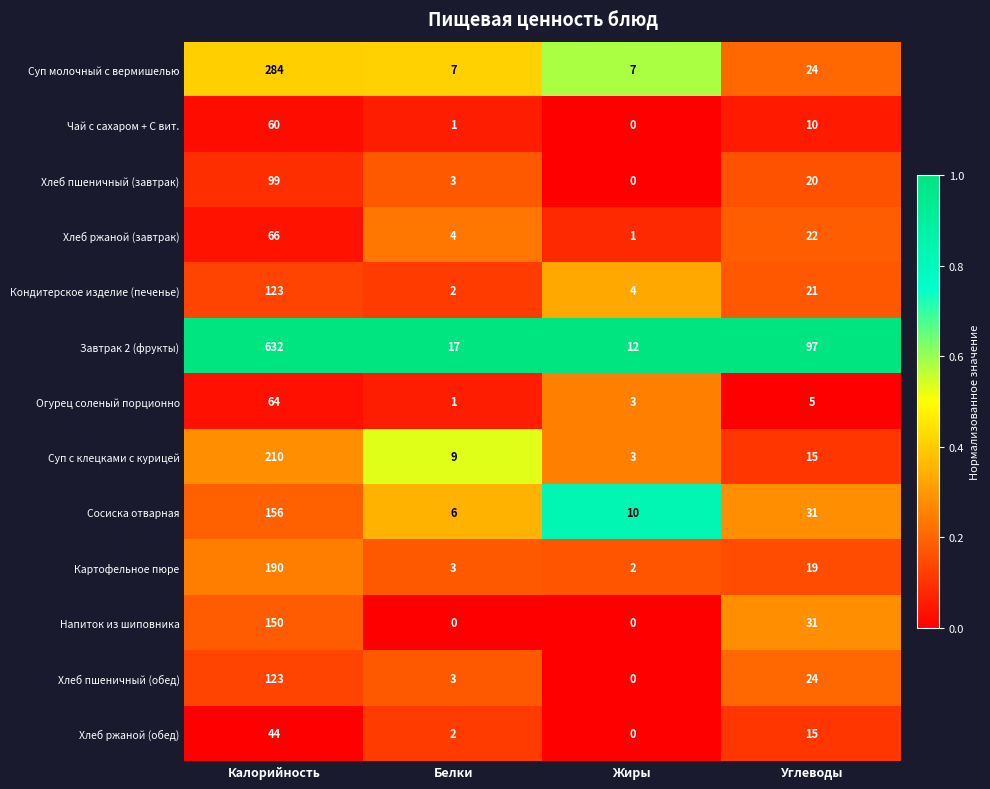

What is the spread (max minus min) of values at Углеводы?

92